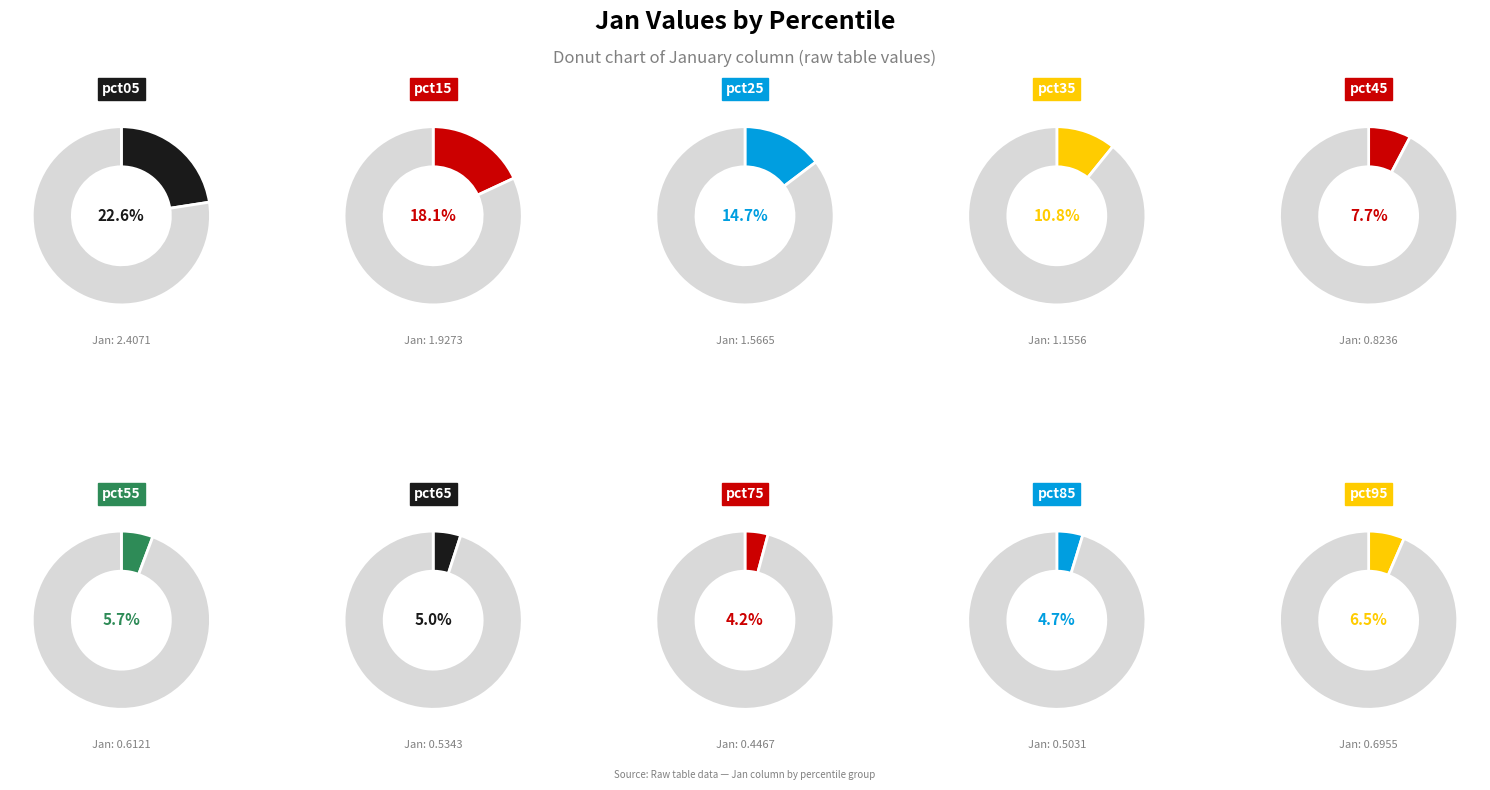

What percentage is the pct55 slice, to the nearest percent?

6%